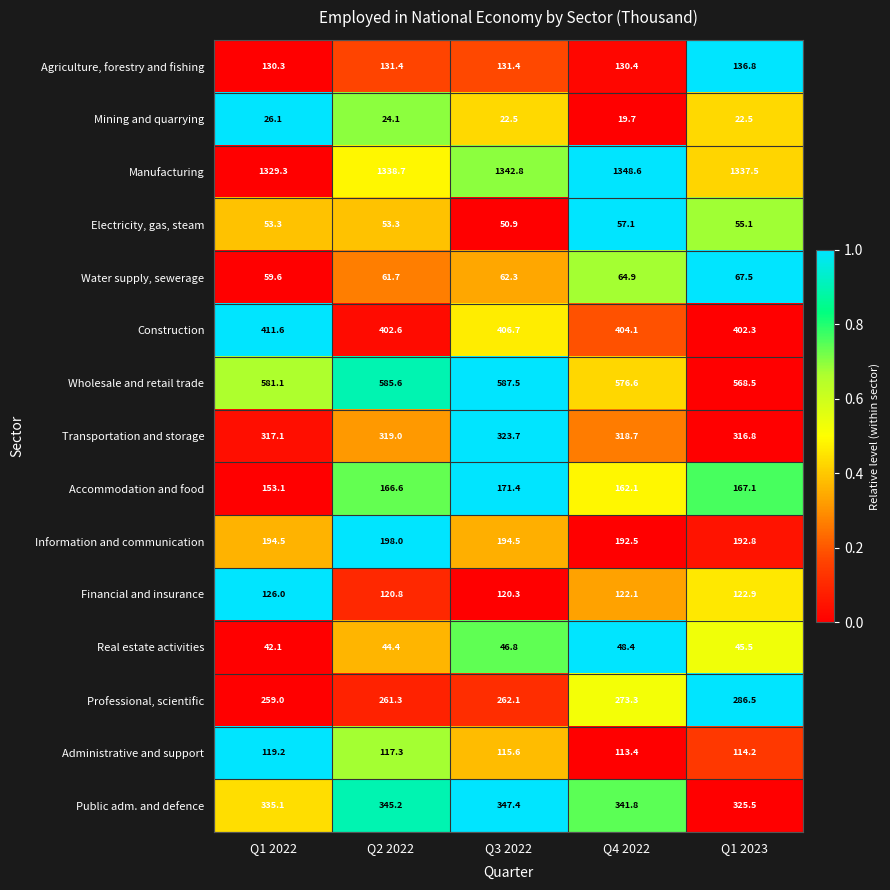

Which series has the widest spread of values?

Professional, scientific